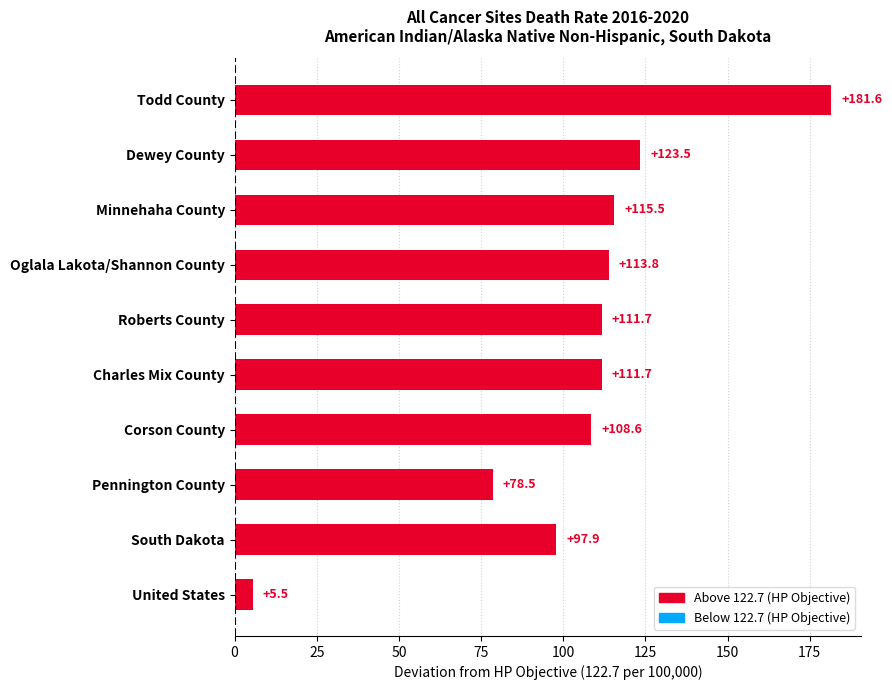

Is it true that the value at Dewey County is 123.5?

True